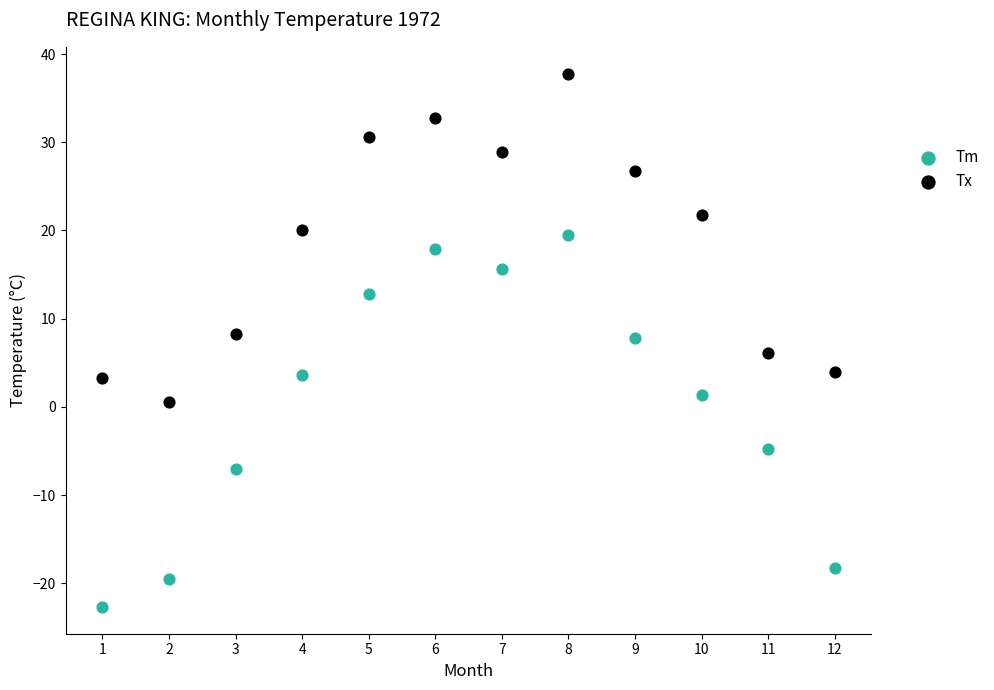

What is the X range (max minus min) for the scatter plot?

11.0